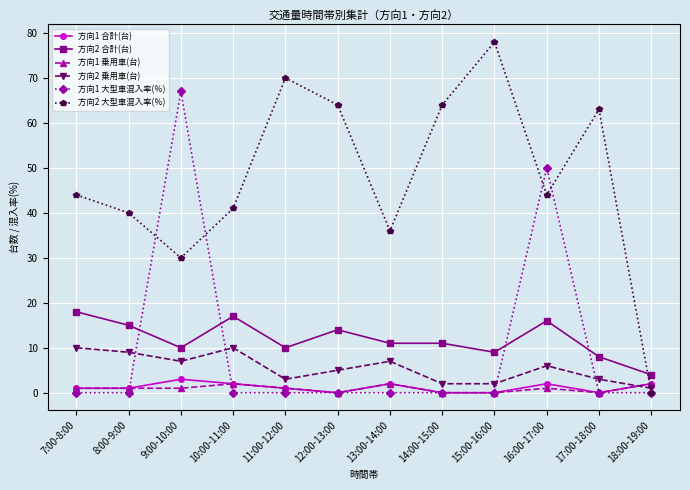

True or false: 方向2 合計(台) and 方向1 乗用車(台) cross at least once.

False